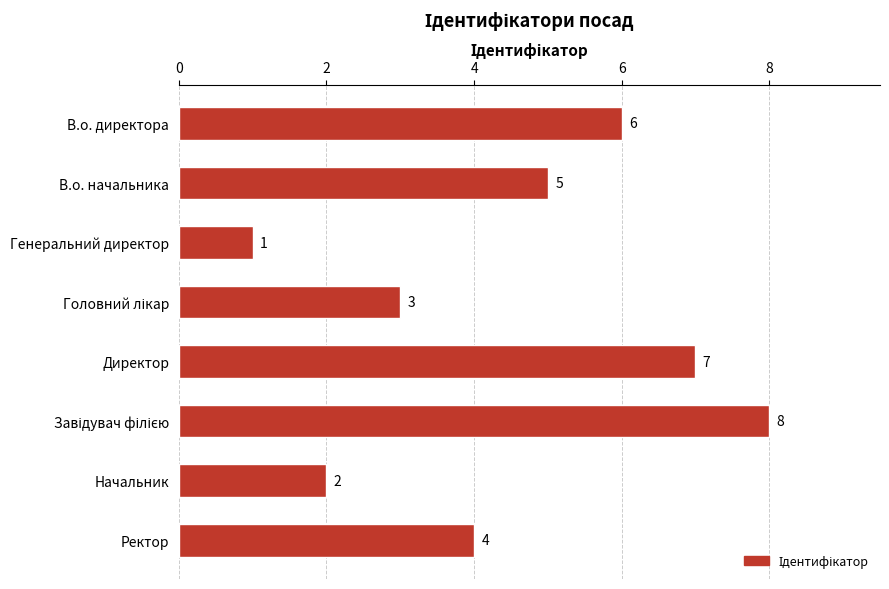

How many values are between 3 and 7?

5